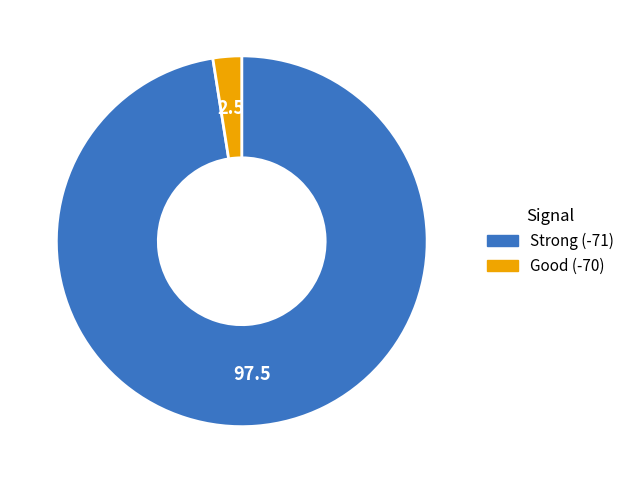

Count the number of slices in the pie.

2